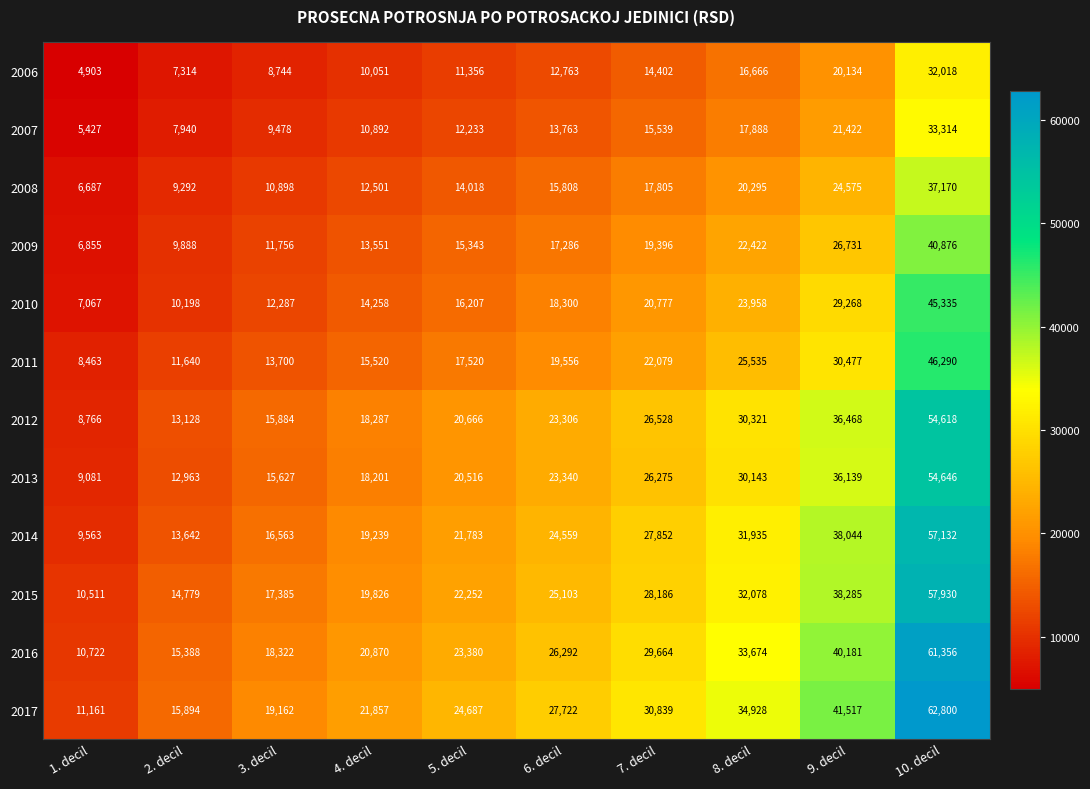

Is it true that 2016 equals 20870 at 4. decil?

True